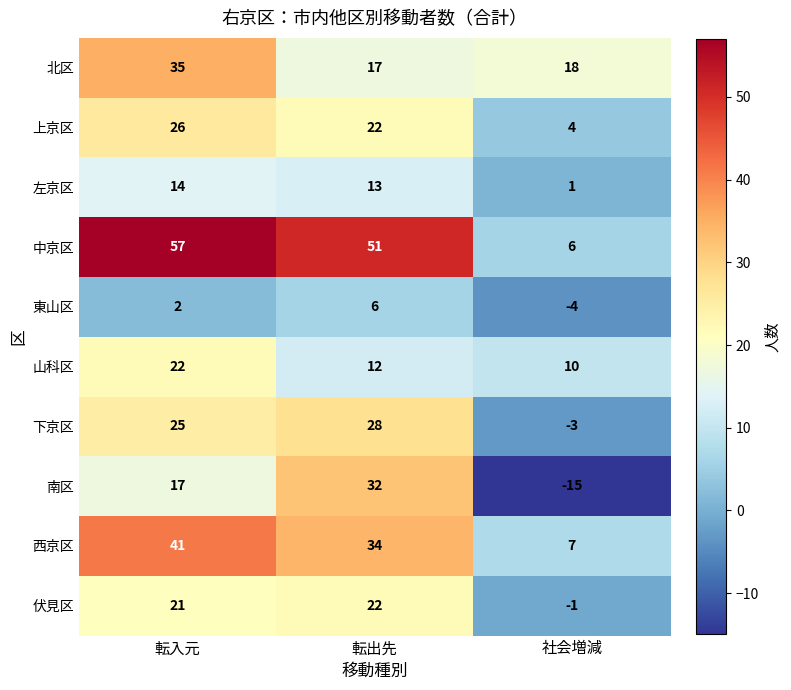

At which category is the sum across all series the highest?

転入元